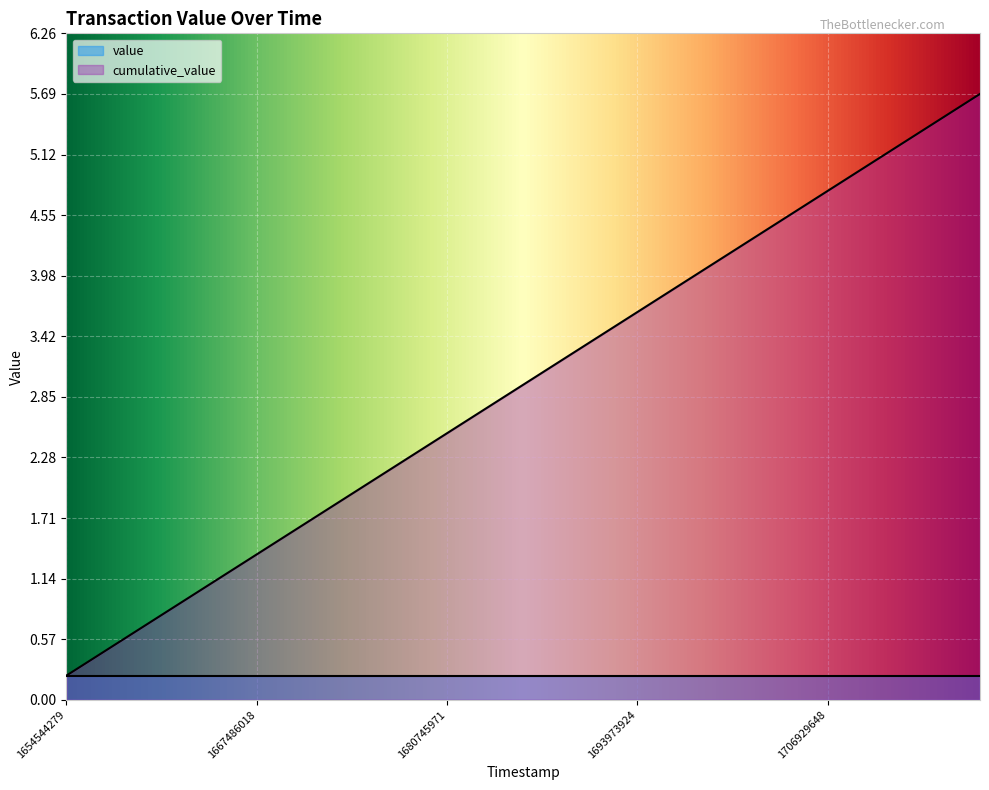

How many lines are shown in the chart?

2